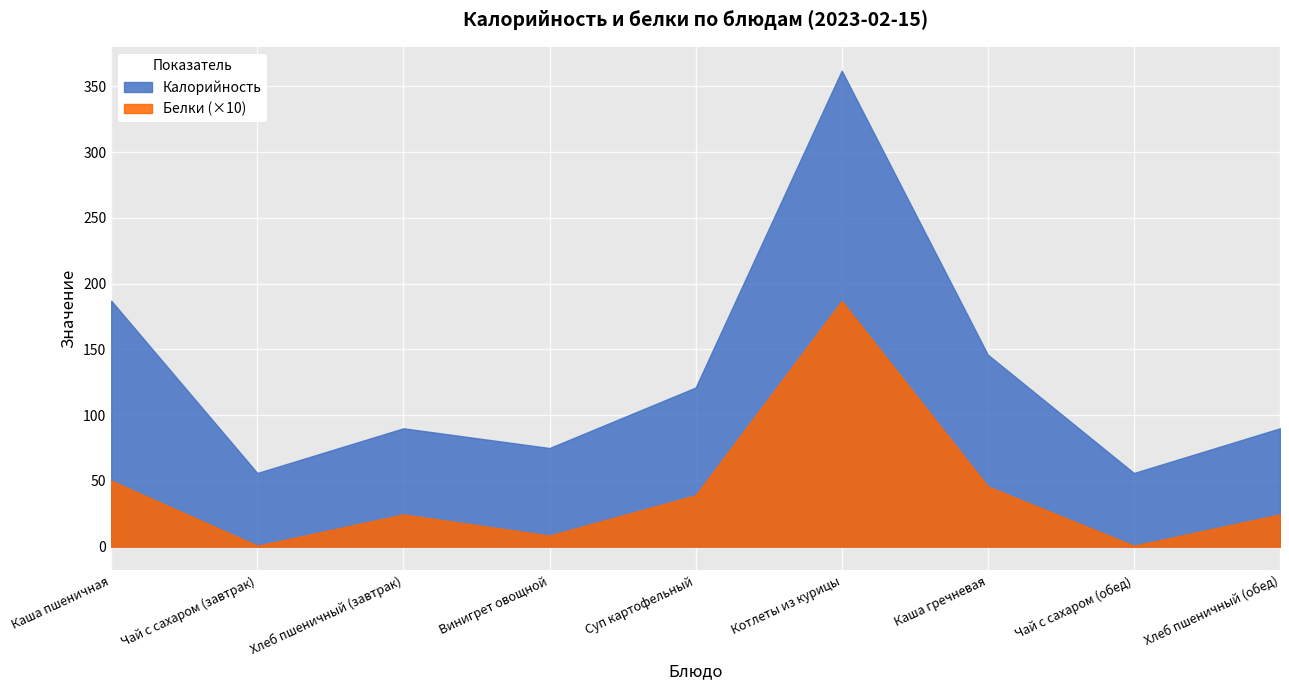

What are all the series names shown in the legend?

Калорийность, Белки (×10)